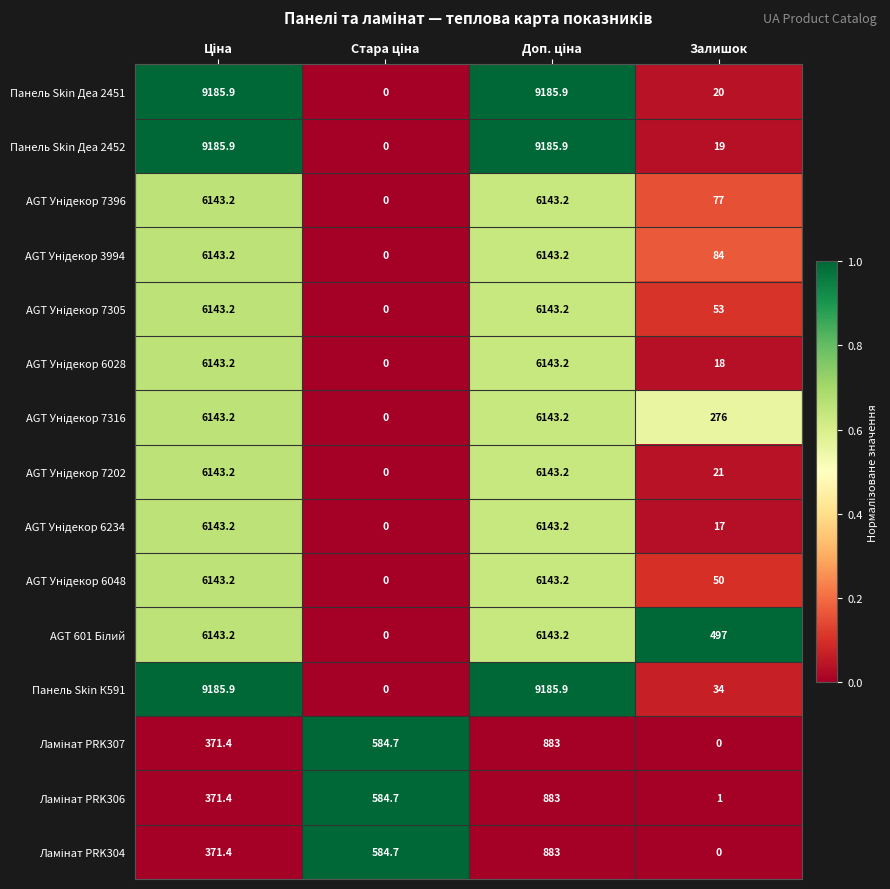

What is the spread (max minus min) of values at Залишок?

497.0